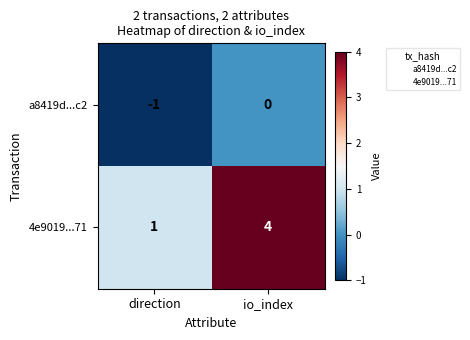

At how many categories does at least one series exceed 2?

1